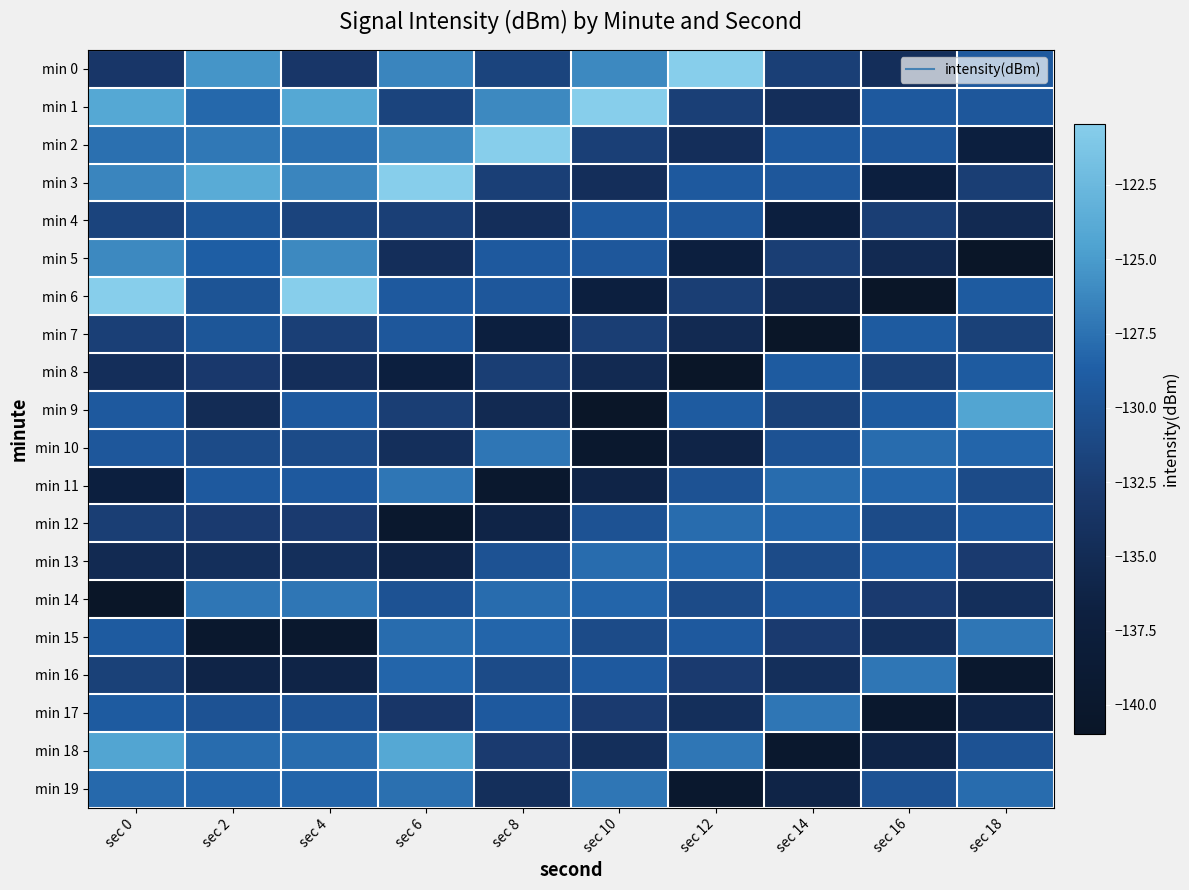

Reading right to left, what are all the values shown in this chart?

min 0: sec 18=-129.2	sec 16=-134.5	sec 14=-132.1	sec 12=-120.4	sec 10=-126.1	sec 8=-131.7	sec 6=-126.3	sec 4=-133.2	sec 2=-125.4	sec 0=-133.2
min 1: sec 18=-129.5	sec 16=-129.2	sec 14=-134.5	sec 12=-132.1	sec 10=-120.4	sec 8=-126.1	sec 6=-131.7	sec 4=-124.1	sec 2=-128.1	sec 0=-124.1
min 2: sec 18=-137.0	sec 16=-129.5	sec 14=-129.2	sec 12=-134.5	sec 10=-132.1	sec 8=-120.4	sec 6=-126.1	sec 4=-127.6	sec 2=-127.1	sec 0=-127.6
min 3: sec 18=-132.3	sec 16=-137.0	sec 14=-129.5	sec 12=-129.2	sec 10=-134.5	sec 8=-132.1	sec 6=-120.4	sec 4=-126.3	sec 2=-123.8	sec 0=-126.3
min 4: sec 18=-135.2	sec 16=-132.3	sec 14=-137.0	sec 12=-129.5	sec 10=-129.2	sec 8=-134.5	sec 6=-132.1	sec 4=-131.7	sec 2=-129.6	sec 0=-131.7
min 5: sec 18=-141.0	sec 16=-135.2	sec 14=-132.3	sec 12=-137.0	sec 10=-129.5	sec 8=-129.2	sec 6=-134.5	sec 4=-126.1	sec 2=-128.7	sec 0=-126.1
min 6: sec 18=-129.0	sec 16=-141.0	sec 14=-135.2	sec 12=-132.3	sec 10=-137.0	sec 8=-129.5	sec 6=-129.2	sec 4=-120.4	sec 2=-129.9	sec 0=-120.4
min 7: sec 18=-132.0	sec 16=-129.0	sec 14=-141.0	sec 12=-135.2	sec 10=-132.3	sec 8=-137.0	sec 6=-129.5	sec 4=-132.1	sec 2=-129.6	sec 0=-132.1
min 8: sec 18=-129.0	sec 16=-132.0	sec 14=-129.0	sec 12=-141.0	sec 10=-135.2	sec 8=-132.3	sec 6=-137.0	sec 4=-134.5	sec 2=-132.9	sec 0=-134.5
min 9: sec 18=-124.4	sec 16=-129.0	sec 14=-132.0	sec 12=-129.0	sec 10=-141.0	sec 8=-135.2	sec 6=-132.3	sec 4=-129.2	sec 2=-134.9	sec 0=-129.2
min 10: sec 18=-128.2	sec 16=-127.9	sec 14=-130.0	sec 12=-136.2	sec 10=-139.8	sec 8=-127.2	sec 6=-134.4	sec 4=-130.8	sec 2=-130.8	sec 0=-129.5
min 11: sec 18=-130.8	sec 16=-128.2	sec 14=-127.9	sec 12=-130.0	sec 10=-136.2	sec 8=-139.8	sec 6=-127.2	sec 4=-129.2	sec 2=-129.2	sec 0=-137.0
min 12: sec 18=-129.2	sec 16=-130.8	sec 14=-128.2	sec 12=-127.9	sec 10=-130.0	sec 8=-136.2	sec 6=-139.8	sec 4=-132.7	sec 2=-132.7	sec 0=-132.3
min 13: sec 18=-132.7	sec 16=-129.2	sec 14=-130.8	sec 12=-128.2	sec 10=-127.9	sec 8=-130.0	sec 6=-136.2	sec 4=-134.4	sec 2=-134.4	sec 0=-135.2
min 14: sec 18=-134.4	sec 16=-132.7	sec 14=-129.2	sec 12=-130.8	sec 10=-128.2	sec 8=-127.9	sec 6=-130.0	sec 4=-127.2	sec 2=-127.2	sec 0=-141.0
min 15: sec 18=-127.2	sec 16=-134.4	sec 14=-132.7	sec 12=-129.2	sec 10=-130.8	sec 8=-128.2	sec 6=-127.9	sec 4=-139.8	sec 2=-139.8	sec 0=-129.0
min 16: sec 18=-139.8	sec 16=-127.2	sec 14=-134.4	sec 12=-132.7	sec 10=-129.2	sec 8=-130.8	sec 6=-128.2	sec 4=-136.2	sec 2=-136.2	sec 0=-132.0
min 17: sec 18=-136.2	sec 16=-139.8	sec 14=-127.2	sec 12=-134.4	sec 10=-132.7	sec 8=-129.2	sec 6=-133.2	sec 4=-130.0	sec 2=-130.0	sec 0=-129.0
min 18: sec 18=-130.0	sec 16=-136.2	sec 14=-139.8	sec 12=-127.2	sec 10=-134.4	sec 8=-132.7	sec 6=-124.1	sec 4=-127.9	sec 2=-127.9	sec 0=-124.4
min 19: sec 18=-127.9	sec 16=-130.0	sec 14=-136.2	sec 12=-139.8	sec 10=-127.2	sec 8=-134.4	sec 6=-127.6	sec 4=-128.2	sec 2=-128.2	sec 0=-128.0